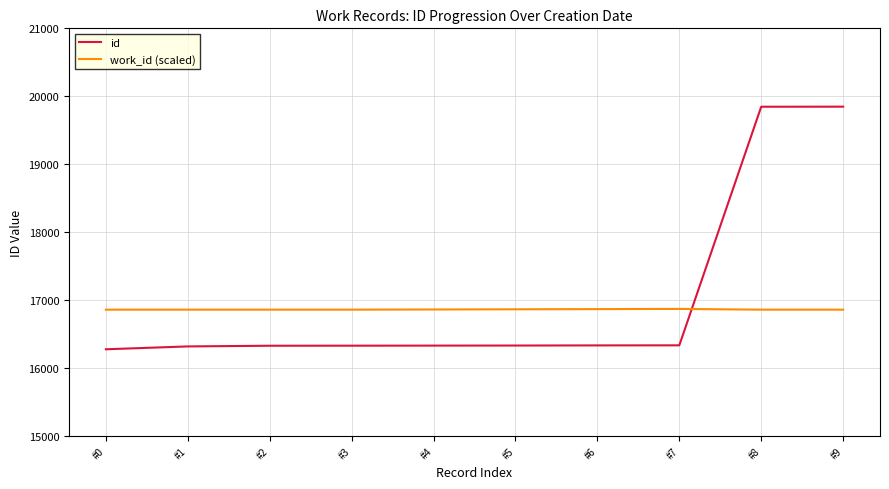

True or false: work_id (scaled) and id cross at least once.

True